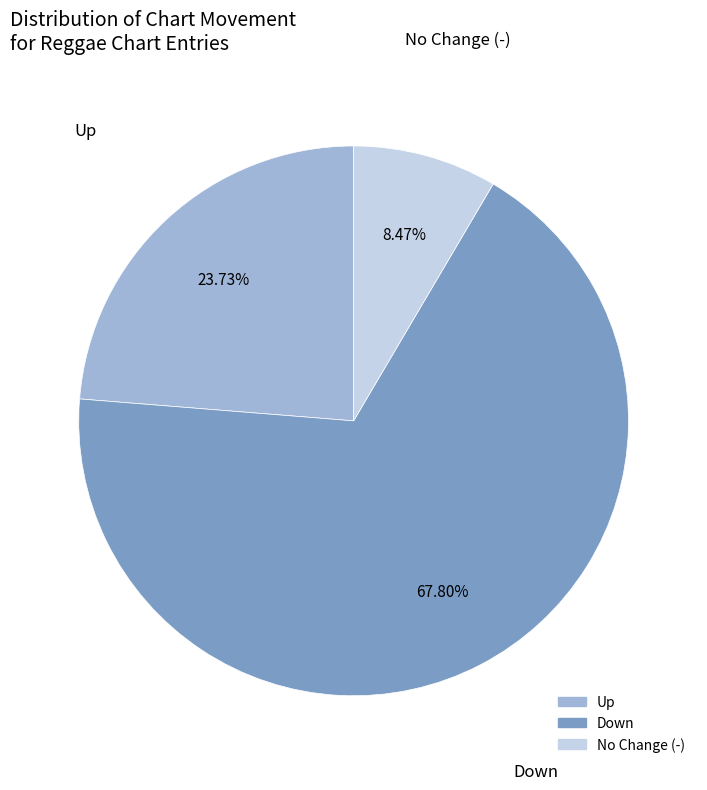

To the nearest percent, what is the average slice percentage?

33%